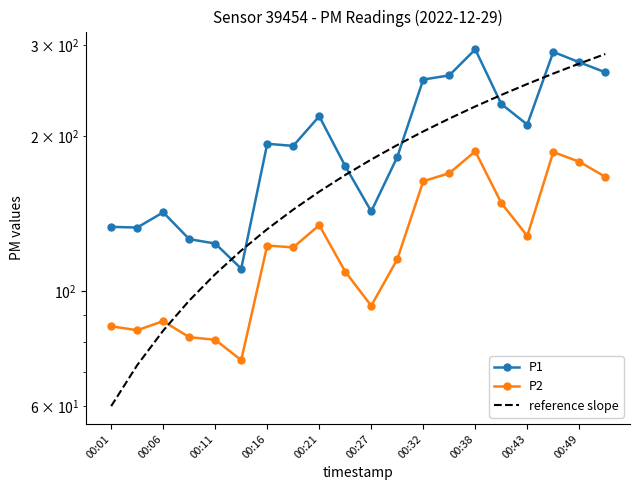

True or false: P1 has a value of 30.4 at 00:01.

False